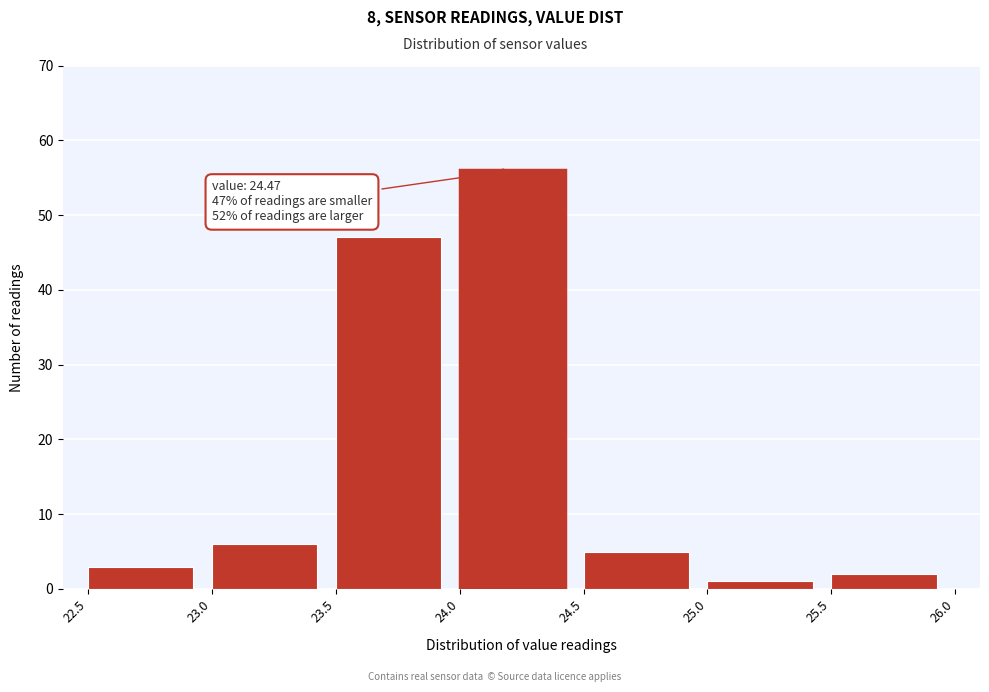

Which range on the x-axis has the tallest bar?

24.0 to 24.5